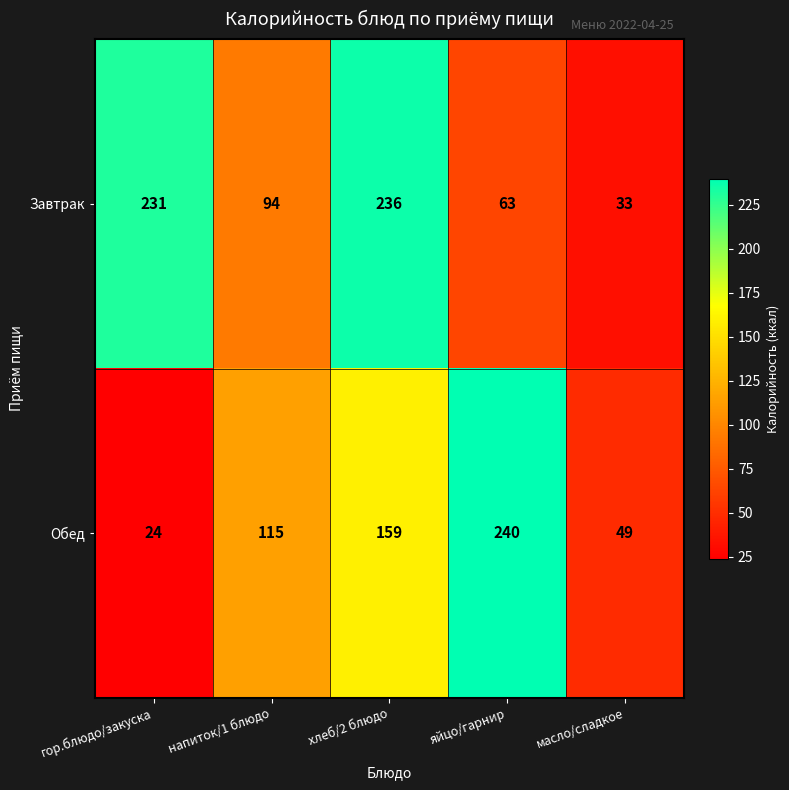

Which category has the lowest value in the Завтрак series?

масло/сладкое